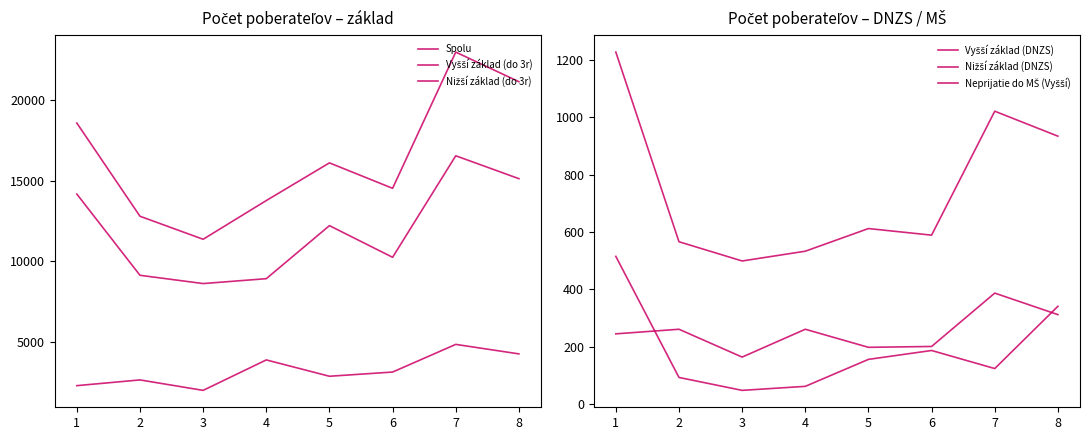

List the labels in order of Vyšší základ (do 3r) value, largest first.

7, 8, 1, 5, 6, 2, 4, 3